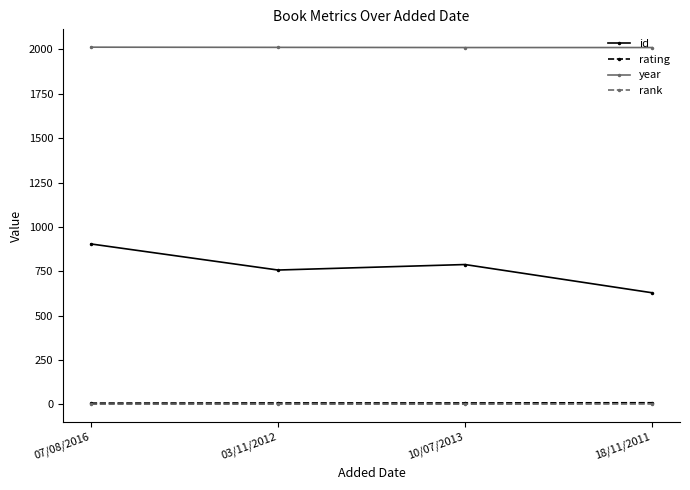

True or false: year has a value of 2011 at 18/11/2011.

True